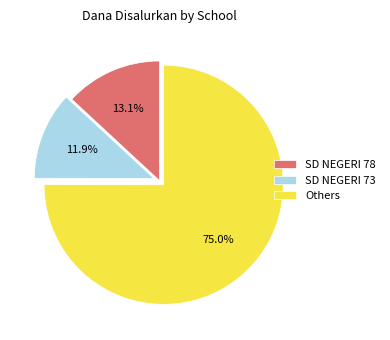

What is the ratio of the value at Others to the value at SD NEGERI 73?

6.3